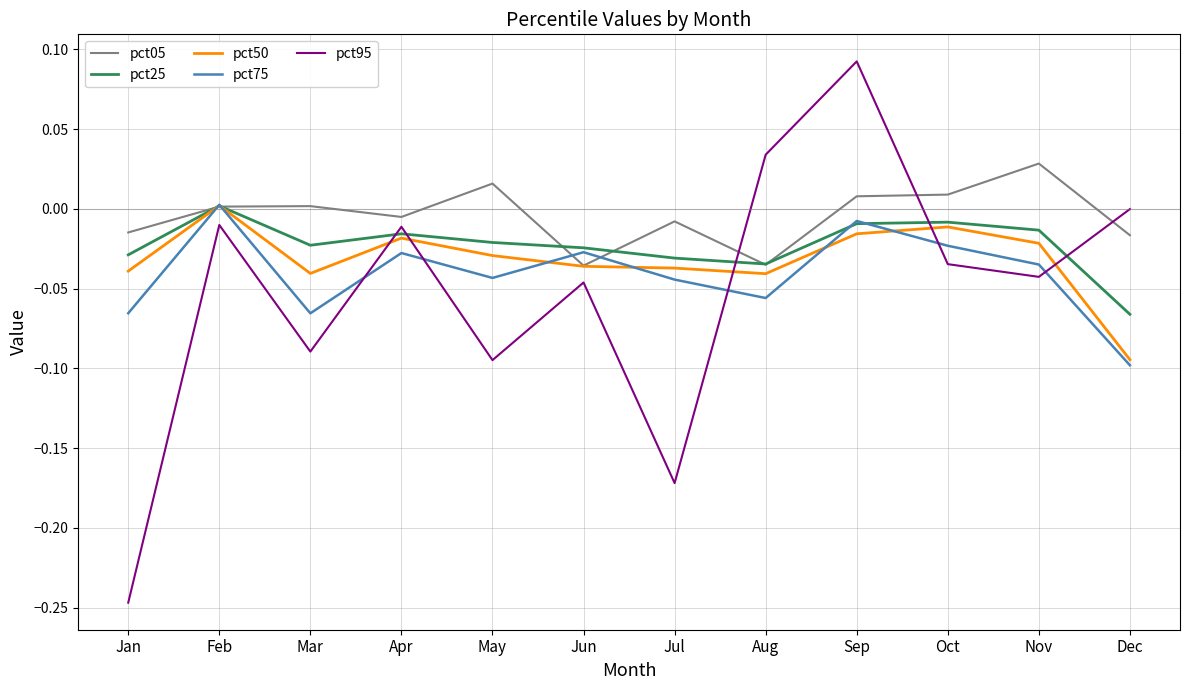

Between which two adjacent categories do pct25 and pct95 first intersect?

Mar and Apr